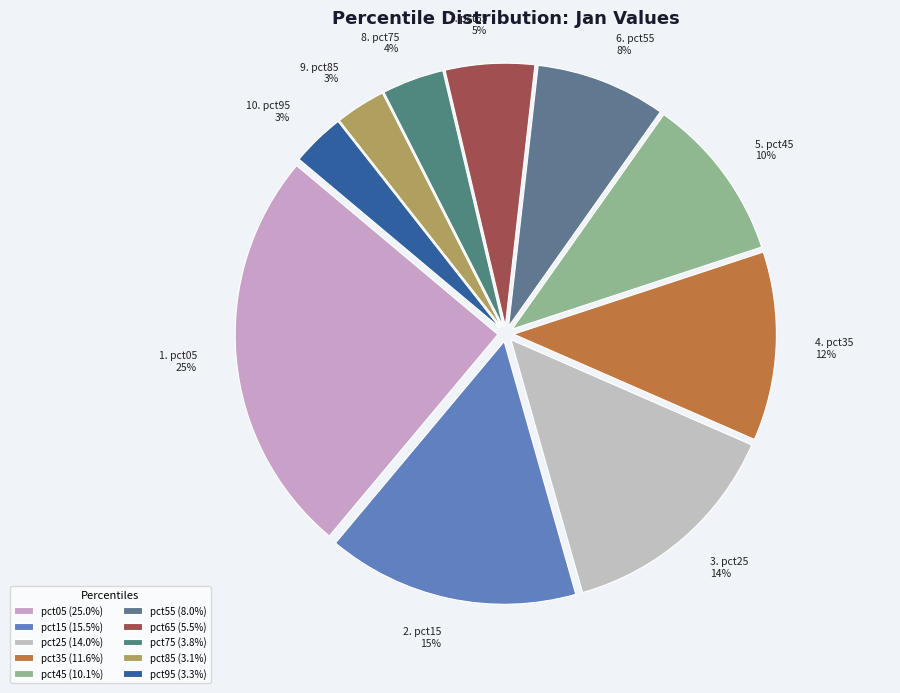

Rank the categories by value from lowest to highest.

pct85, pct95, pct75, pct65, pct55, pct45, pct35, pct25, pct15, pct05